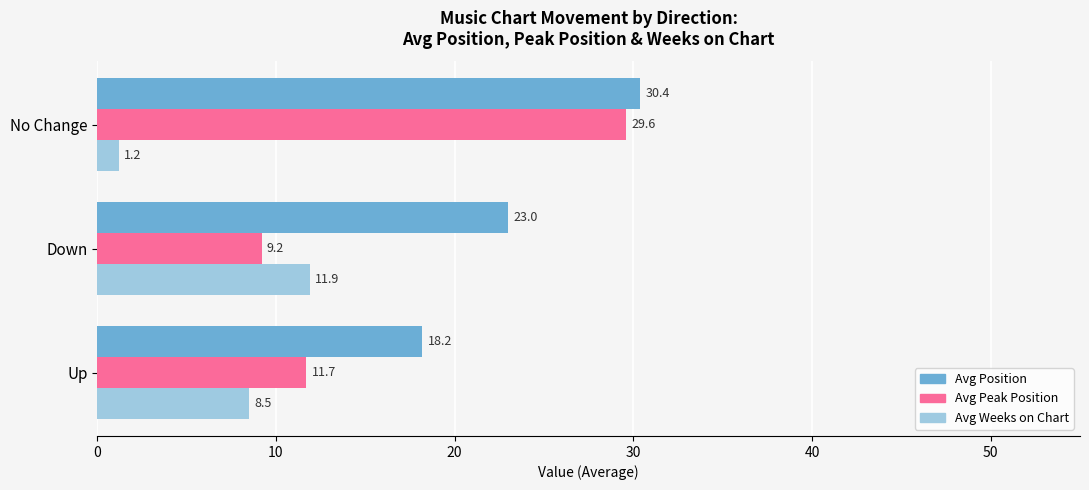

Is it true that Avg Position equals 6.8 at No Change?

False